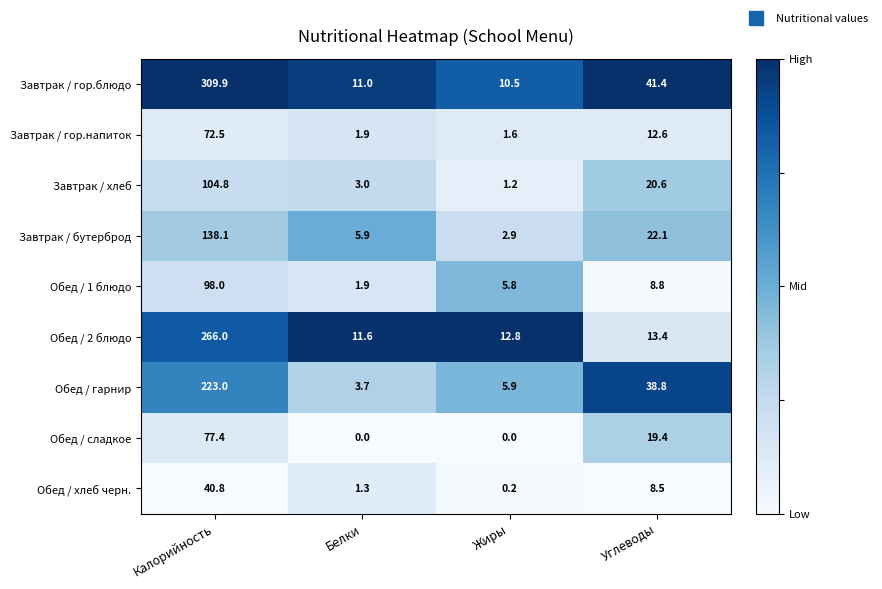

What is the difference between the second highest and second lowest values in the Обед / 2 блюдо series?

0.6